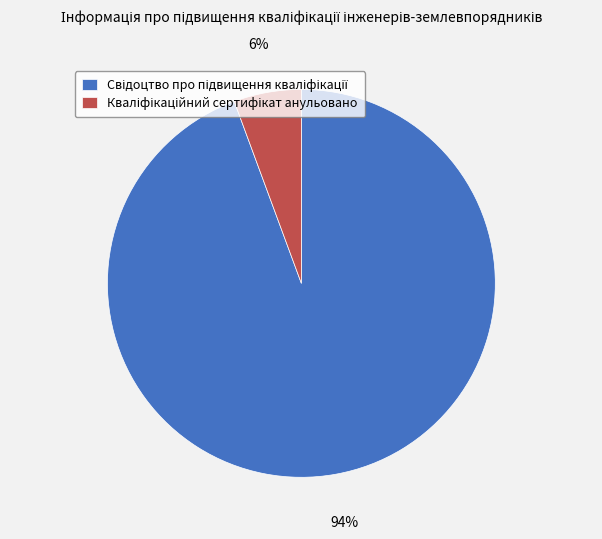

To the nearest percent, what is the average slice percentage?

50%